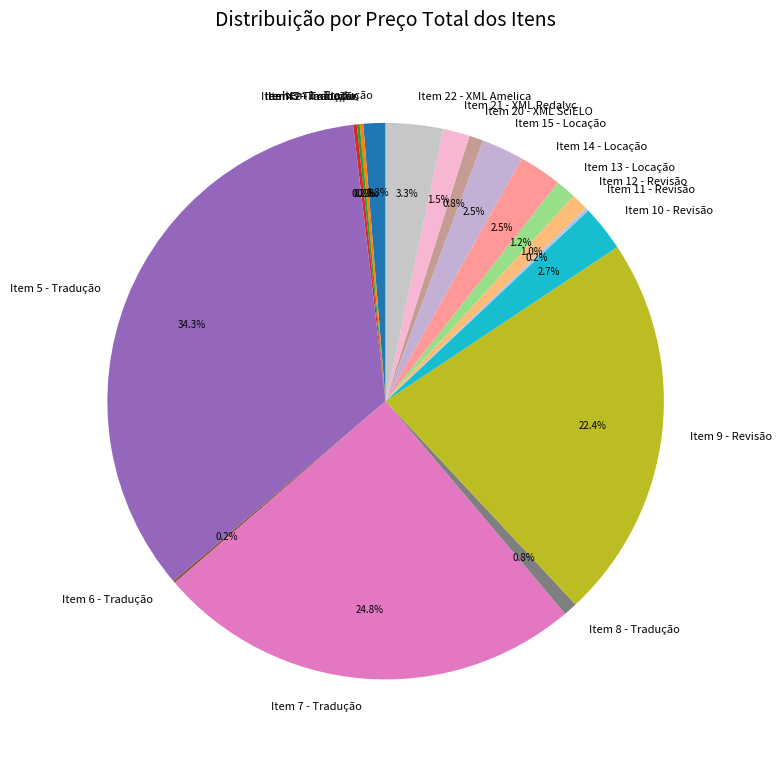

What percentage do Item 5 - Tradução and Item 22 - XML Amelica together represent?

37.6%